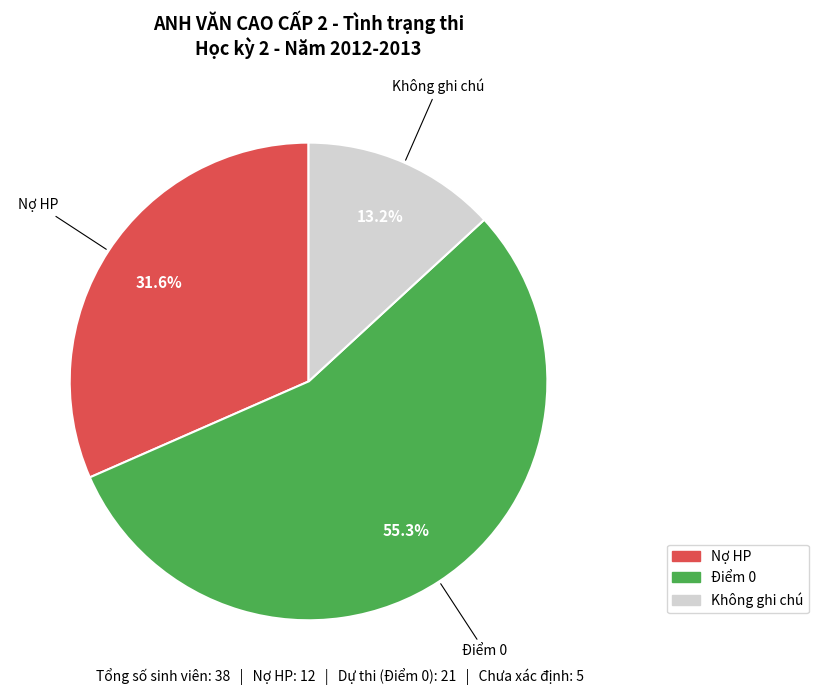

Is there any slice that represents more than half of the pie?

Yes